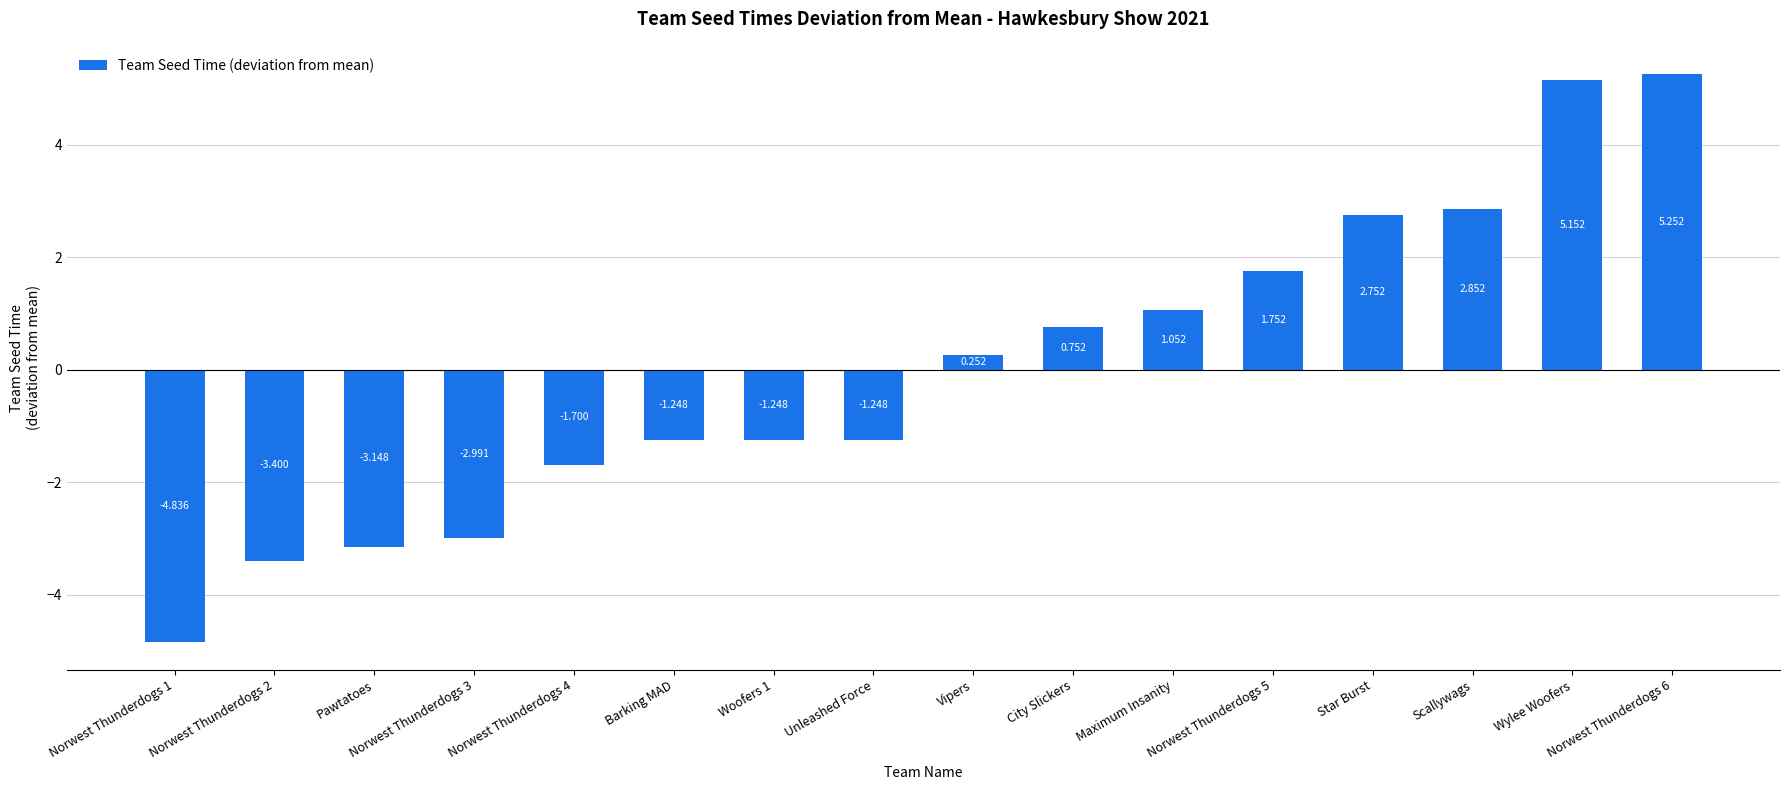

Where is the data nearest to the value 0?

Vipers